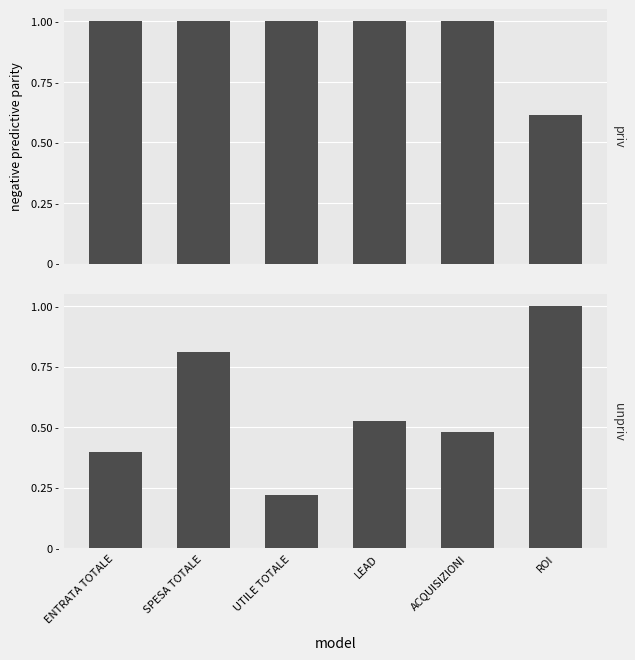

What is the value of the unpriv bar at the 5th from the left?

0.5